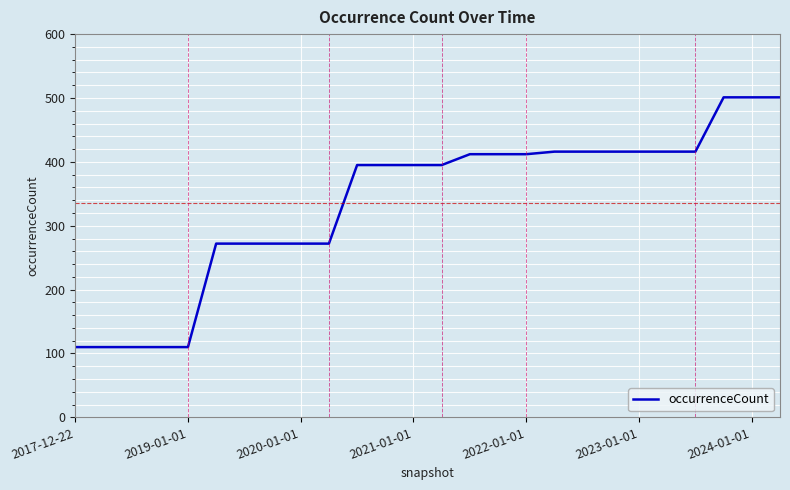

What is the difference between the maximum and minimum values?

391